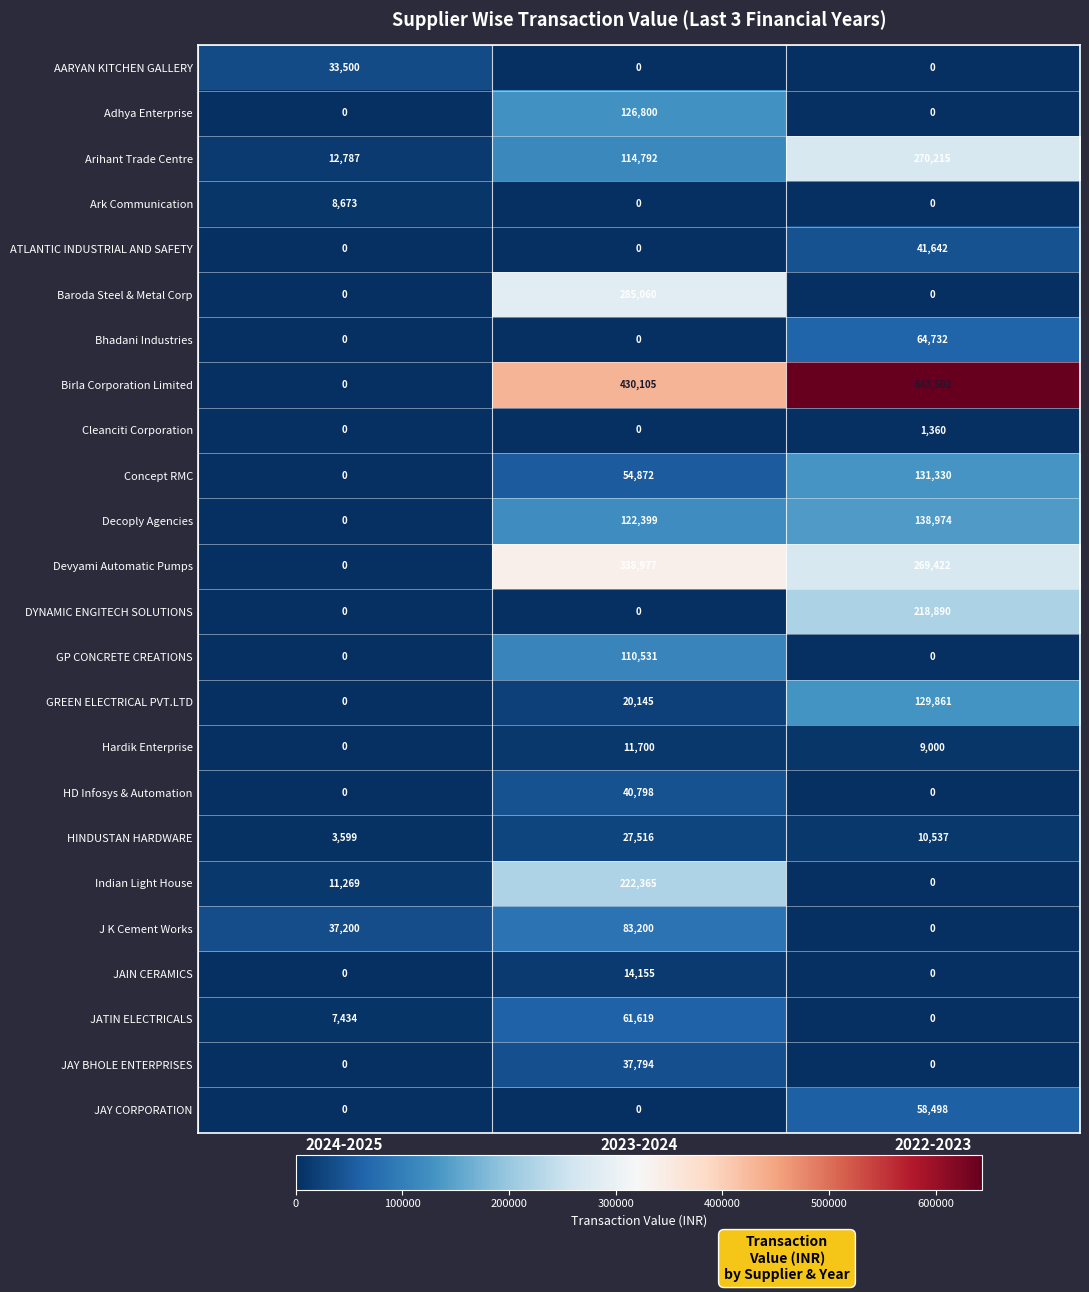

At which category is the sum across all series the highest?

2023-2024